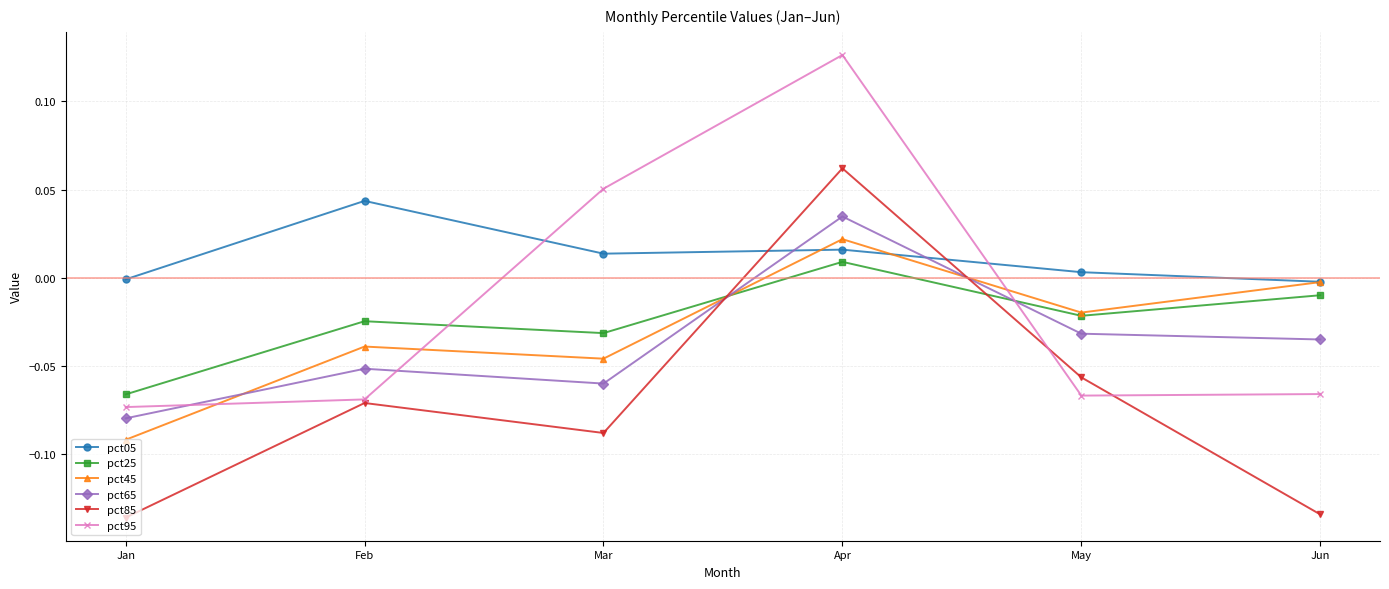

Which series ends up on top after the final intersection of pct45 and pct95?

pct45